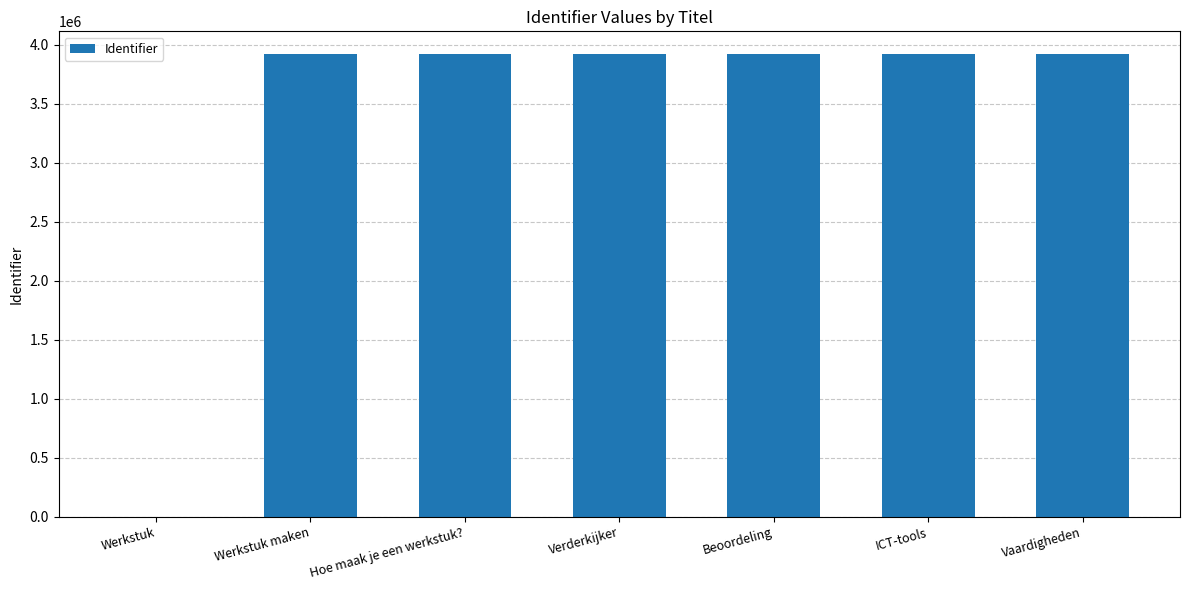

The value at Beoordeling is 3918528. True or false?

True